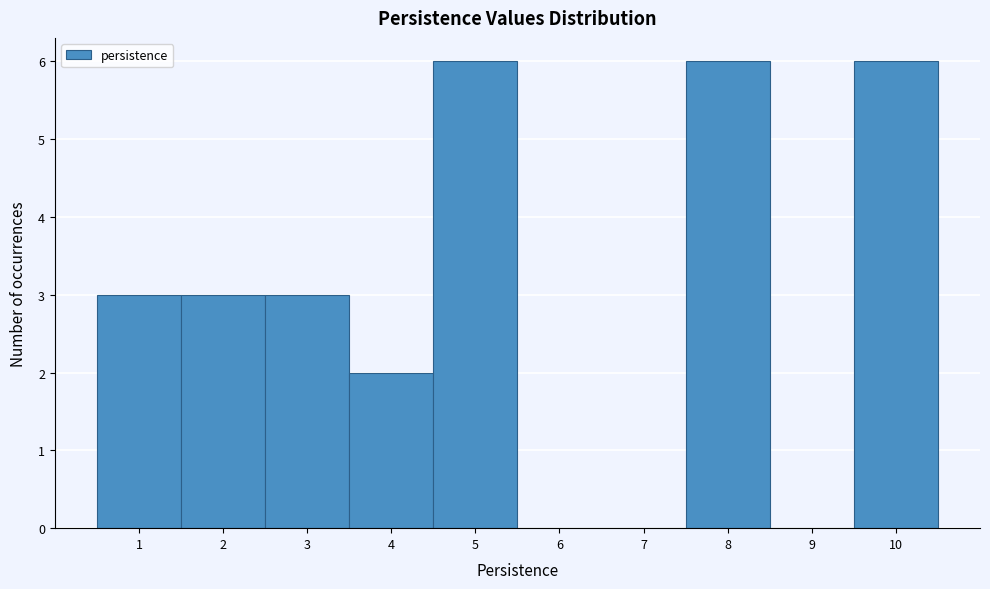

What is the height of the bar covering 7.5 to 8.5 on the x-axis? The values are not printed on the chart, so give them approximately, as read against the axis.

6